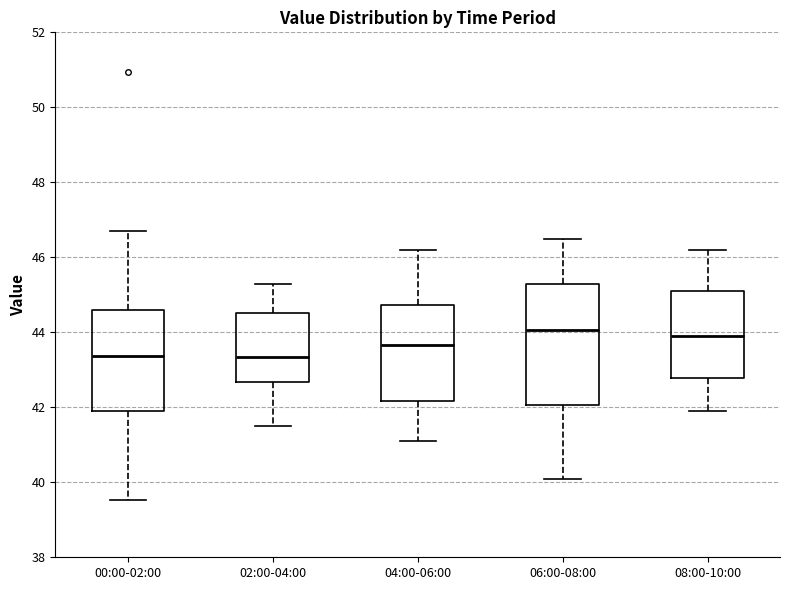

Comparing the boxes themselves (not the whiskers), which one is the tallest?

06:00-08:00